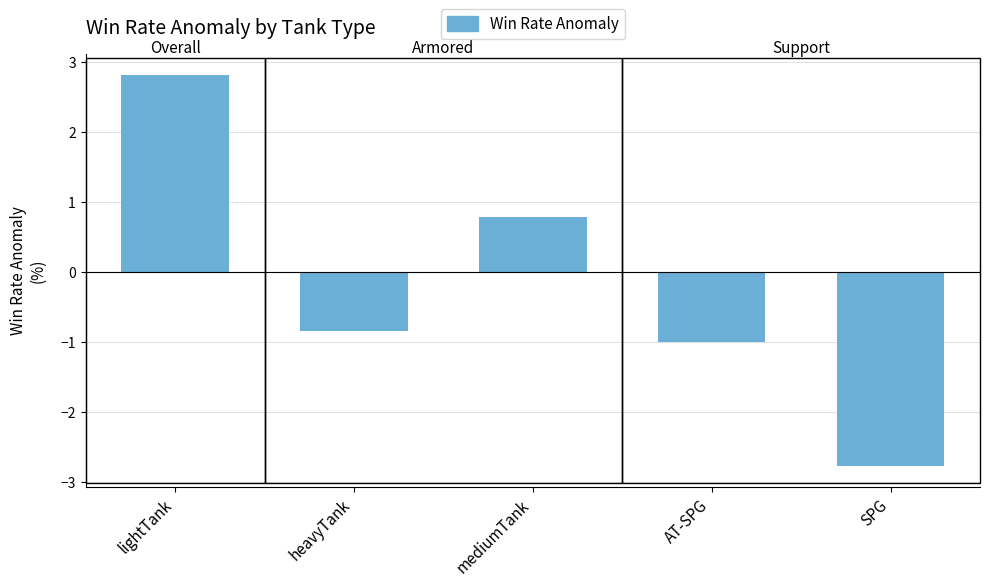

What position from the left is SPG?

5